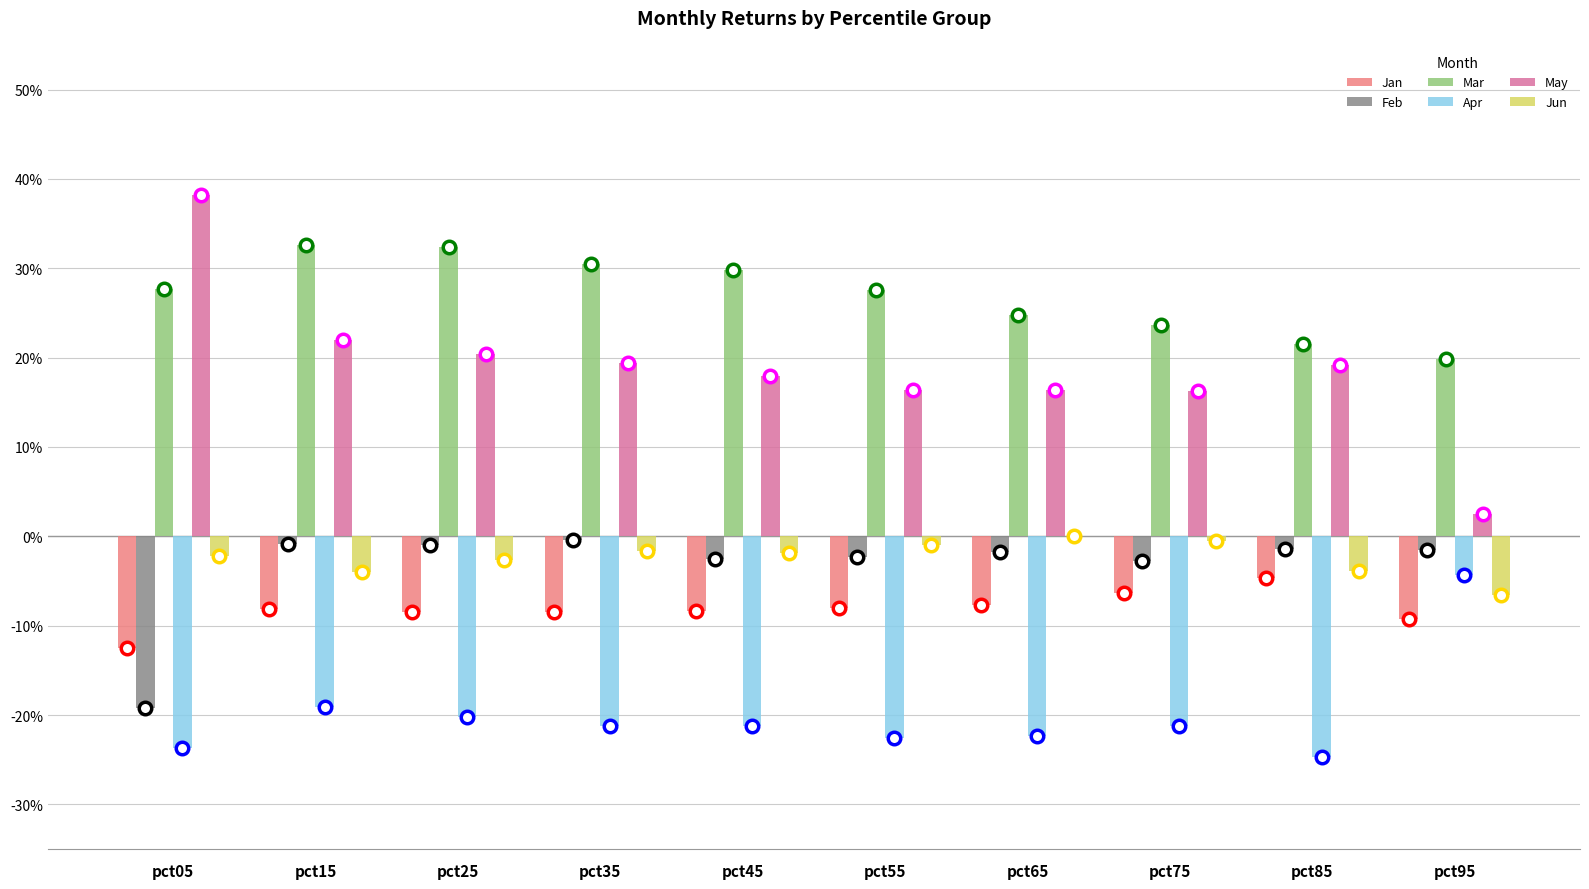

Which series changed the most between pct45 and pct95?

Apr